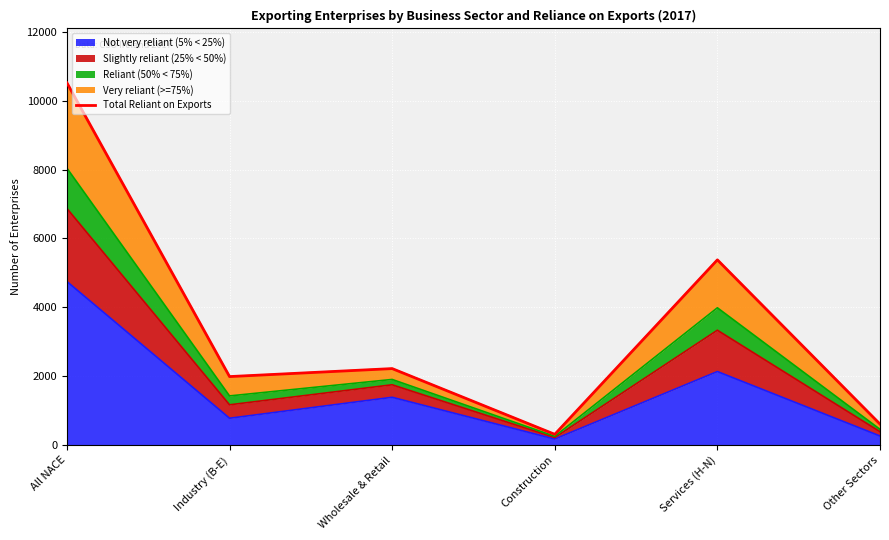

The Not very reliant (5% < 25%) series shows 2136 at Services (H-N). True or false?

True